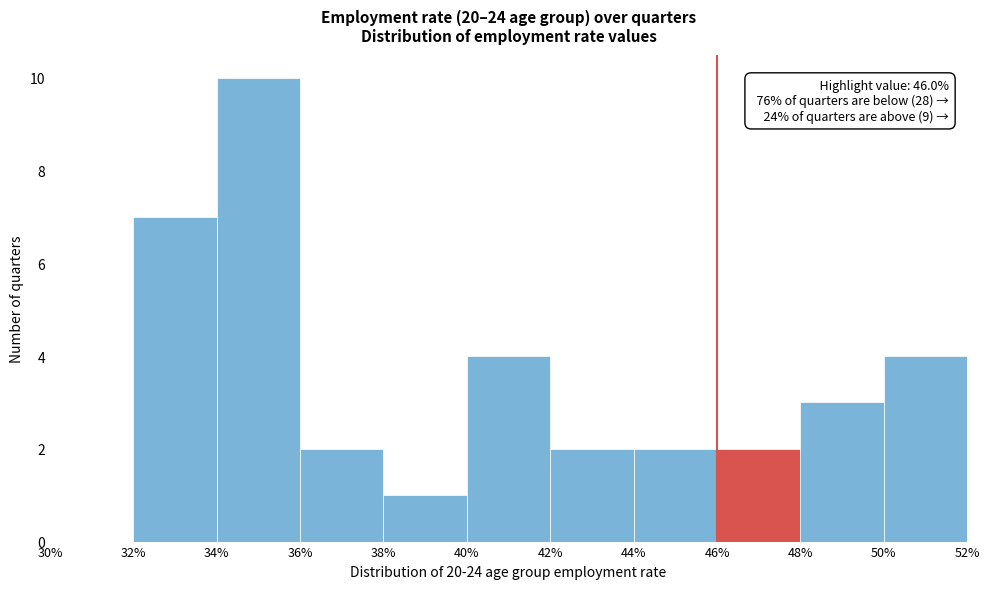

Over which range of the x-axis is the bar tallest?

34% to 36%